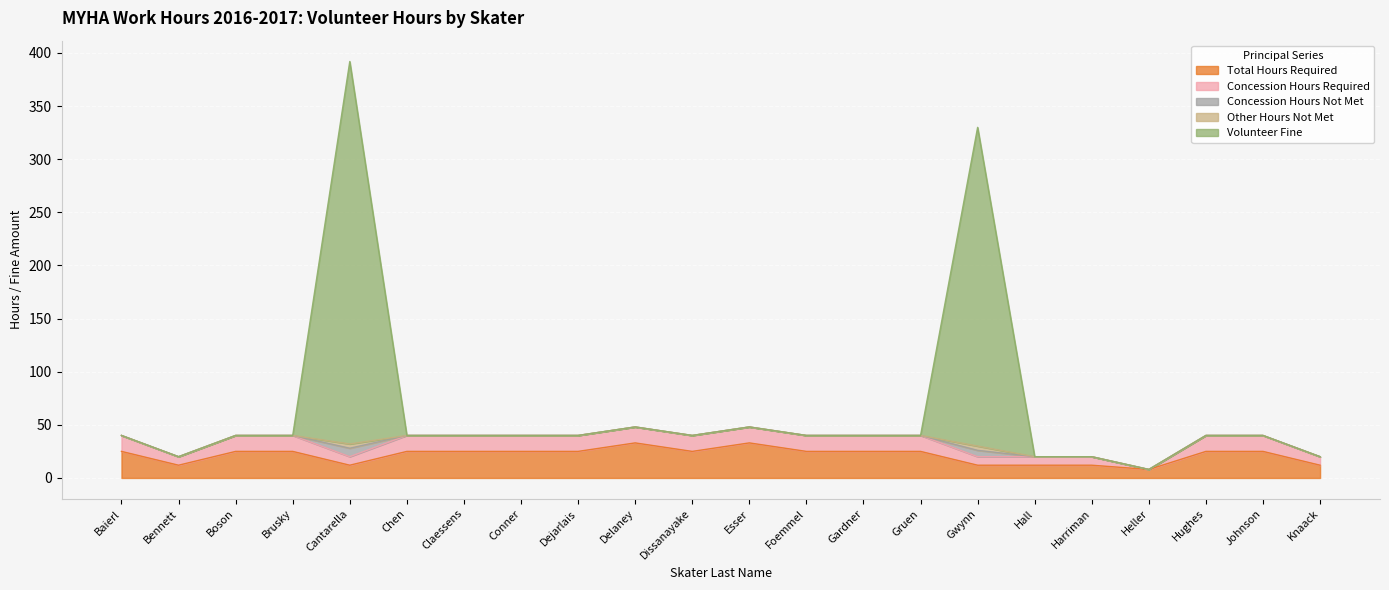

At Boson, list the series in order from smallest to largest.

Concession Hours Not Met, Other Hours Not Met, Volunteer Fine, Concession Hours Required, Total Hours Required